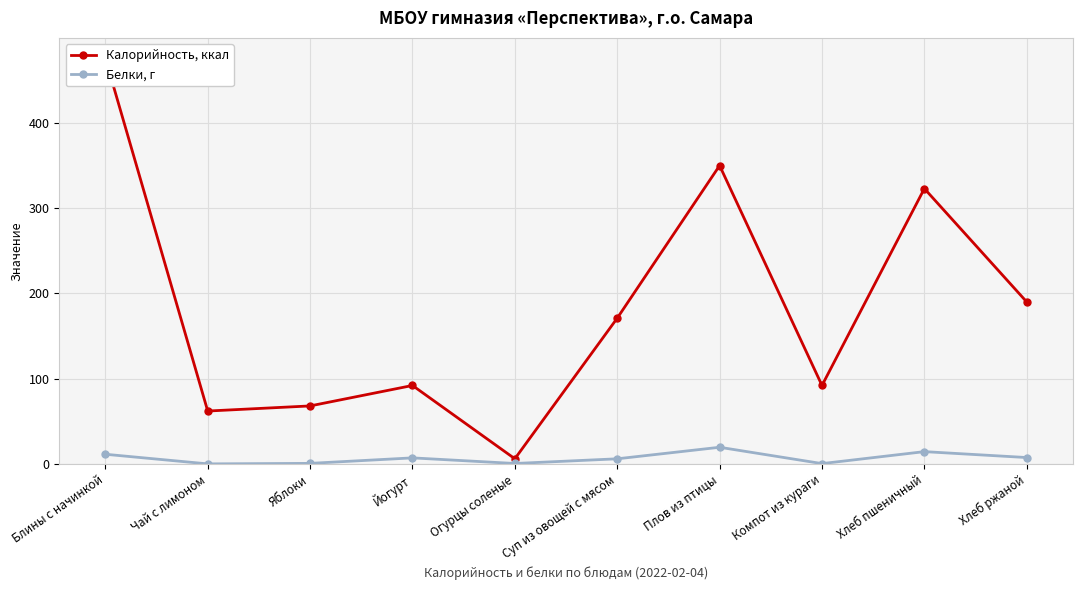

Reading left to right, transcribe all the data shown in this chart.

Калорийность, ккал: Блины с начинкой=476.0	Чай с лимоном=62.0	Яблоки=68.0	Йогурт=92.0	Огурцы соленые=6.0	Суп из овощей с мясом=171.0	Плов из птицы=350.0	Компот из кураги=92.0	Хлеб пшеничный=323.0	Хлеб ржаной=190.0
Белки, г: Блины с начинкой=11.3	Чай с лимоном=0.0	Яблоки=0.6	Йогурт=7.0	Огурцы соленые=0.5	Суп из овощей с мясом=6.0	Плов из птицы=19.5	Компот из кураги=0.3	Хлеб пшеничный=14.4	Хлеб ржаной=7.4